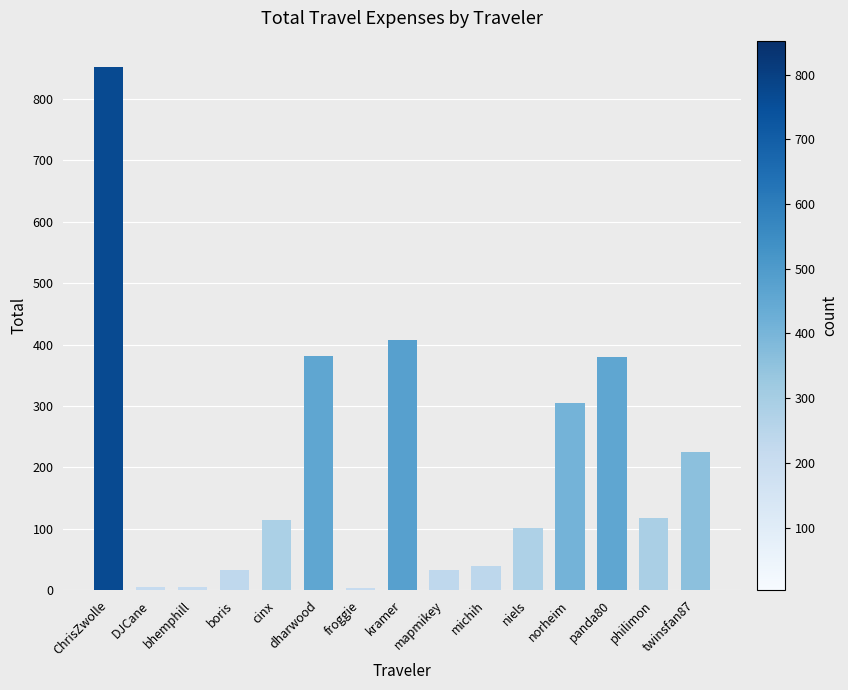

What is the difference between the maximum and second lowest values?

846.8